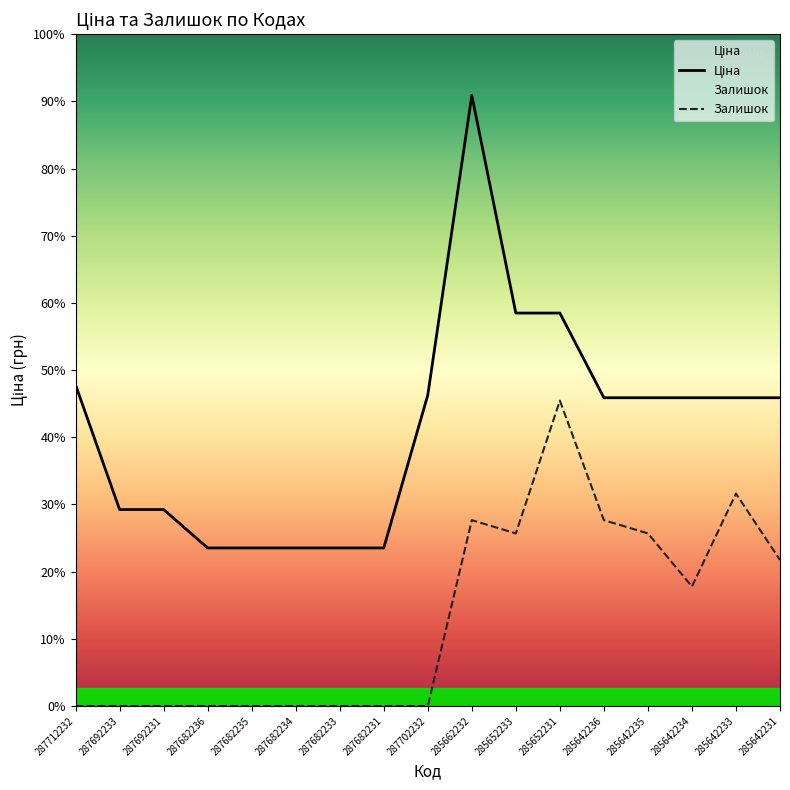

Which category has the highest value in the Залишок series?

285652231